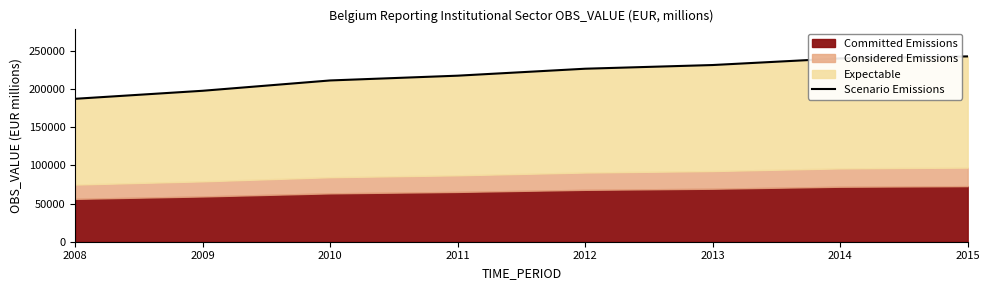

List the labels in order of value, largest first.

2015, 2014, 2013, 2012, 2011, 2010, 2009, 2008